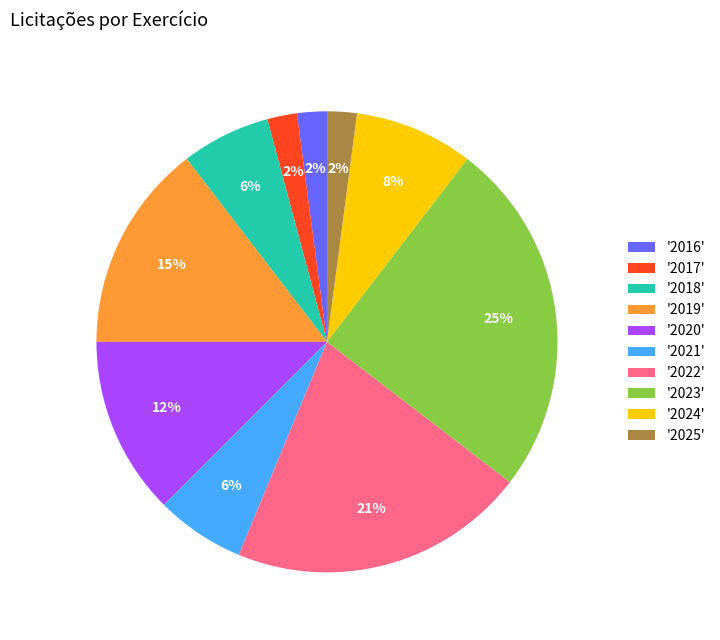

Which category has the biggest portion of the pie?

'2023'